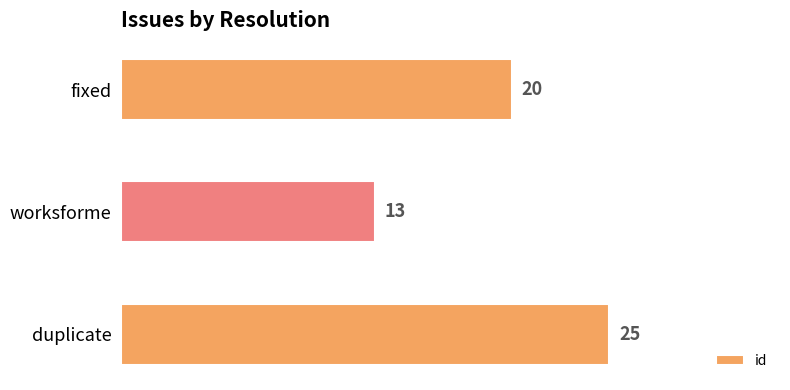

Which label corresponds to the smallest value in the chart?

worksforme